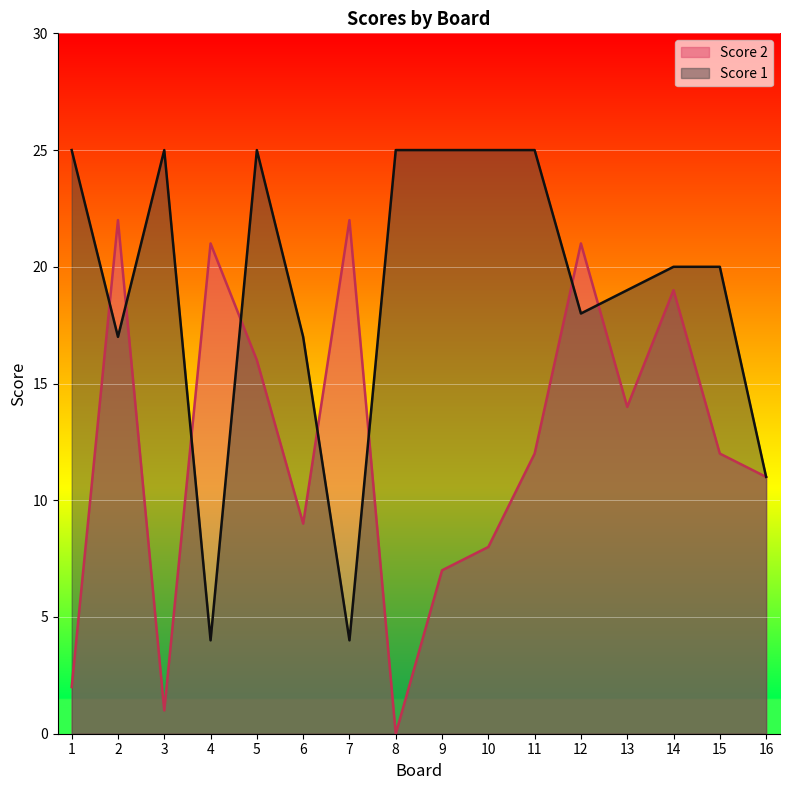

Reading left to right, transcribe all the data shown in this chart.

Score 2: 2	22	1	21	16	9	22	0	7	8	12	21	14	19	12	11
Score 1: 25	17	25	4	25	17	4	25	25	25	25	18	19	20	20	11